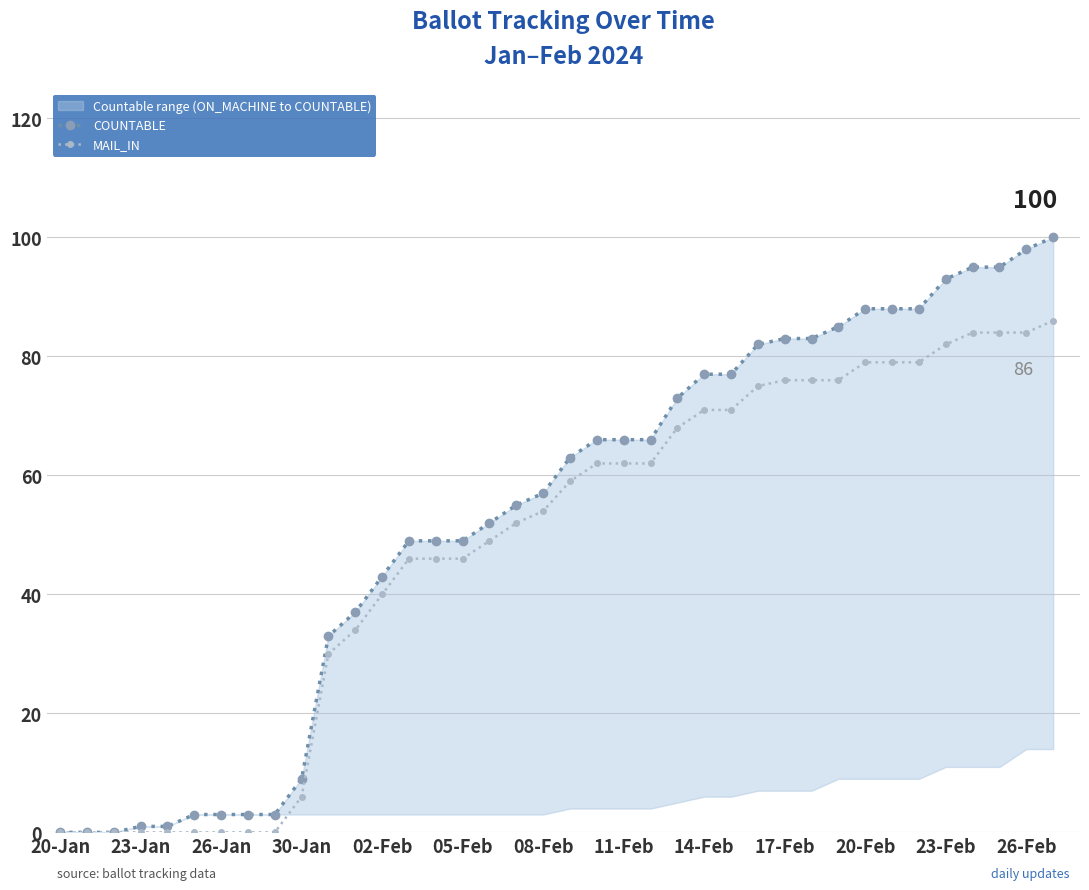

Is it true that MAIL_IN equals 82 at 23-Feb?

True